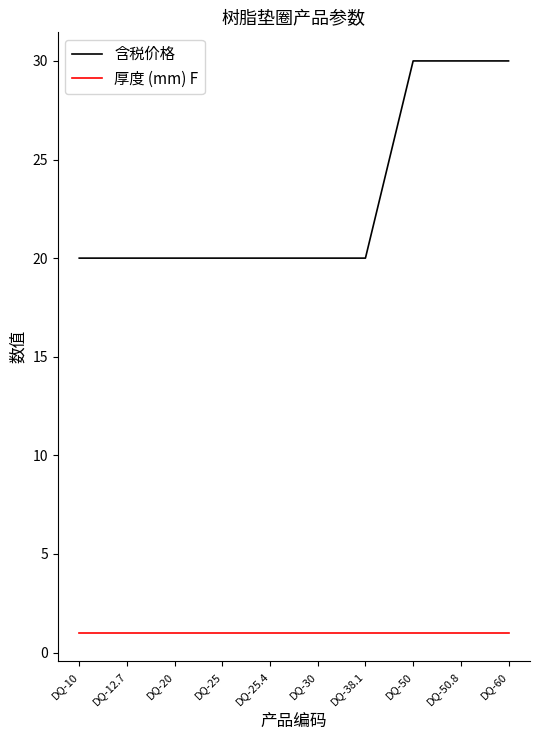

Reading left to right, what are all the values shown in this chart?

含税价格: DQ-10=20	DQ-12.7=20	DQ-20=20	DQ-25=20	DQ-25.4=20	DQ-30=20	DQ-38.1=20	DQ-50=30	DQ-50.8=30	DQ-60=30
厚度 (mm) F: DQ-10=1	DQ-12.7=1	DQ-20=1	DQ-25=1	DQ-25.4=1	DQ-30=1	DQ-38.1=1	DQ-50=1	DQ-50.8=1	DQ-60=1